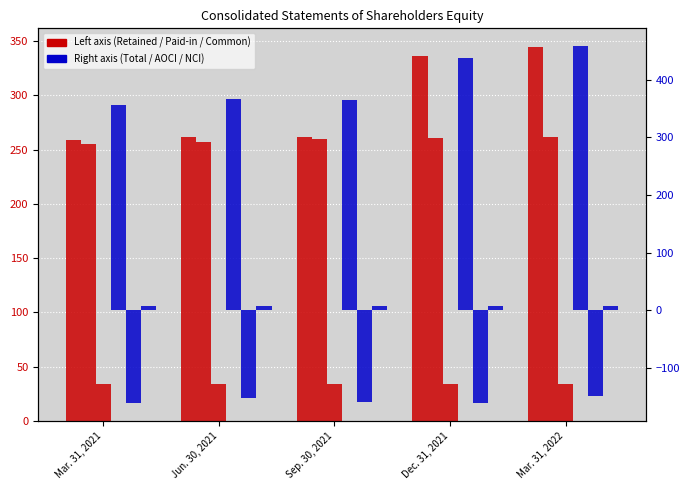

List the series in order of their peak value, lowest first.

Accumulated Other Comprehensive Loss [Member], Non-controlling Interest [Member], Common Stock [Member], Additional Paid-in Capital [Member], Retained Earnings [Member], Total